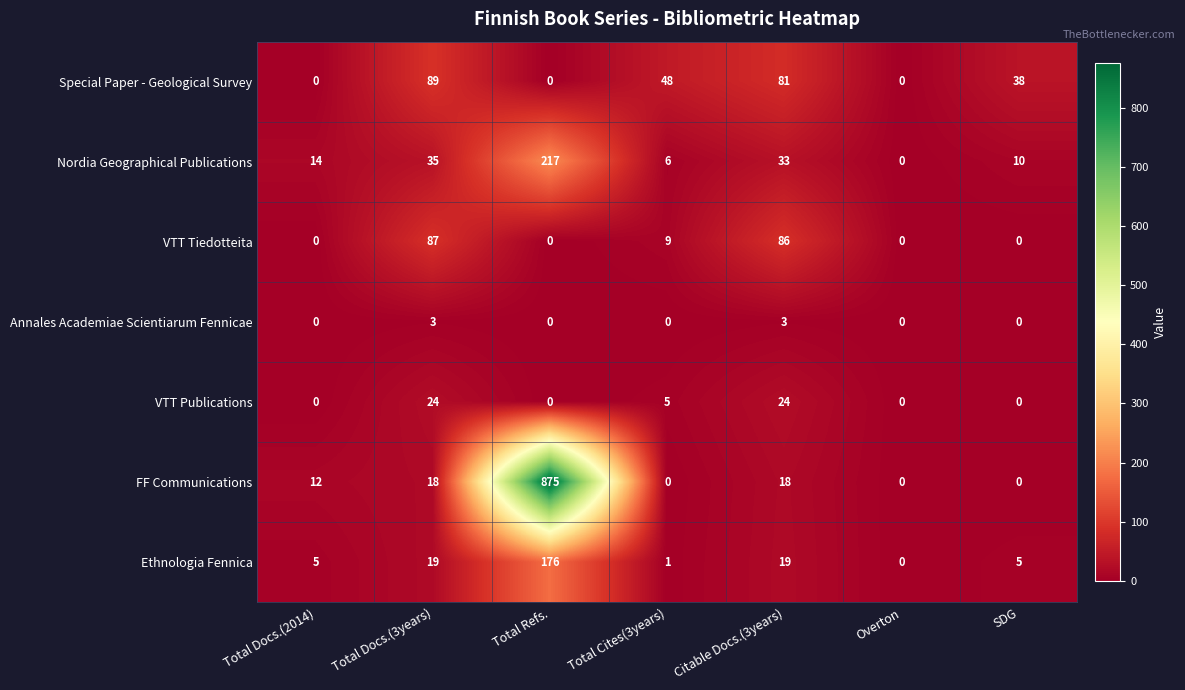

Rank the series by their maximum value, from lowest to highest.

Annales Academiae Scientiarum Fennicae, VTT Publications, VTT Tiedotteita, Special Paper - Geological Survey, Ethnologia Fennica, Nordia Geographical Publications, FF Communications